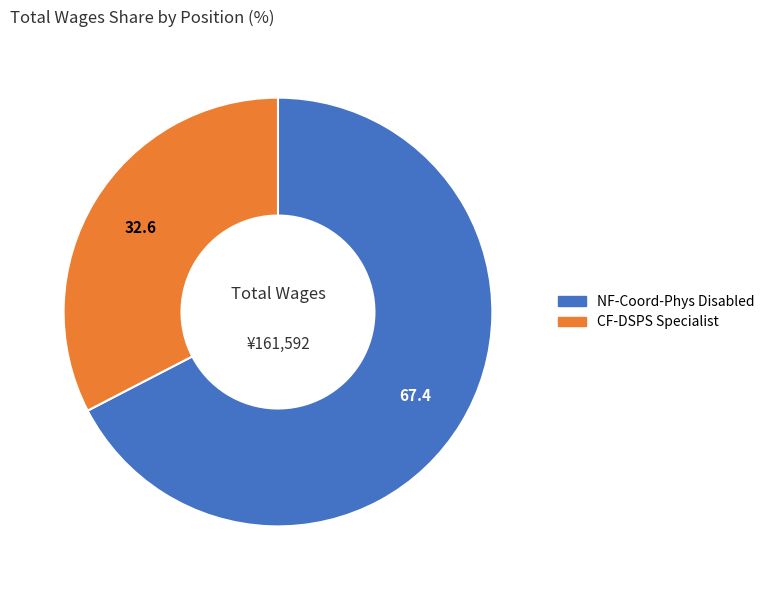

The CF-DSPS Specialist slice represents 33% of the pie. True or false?

True